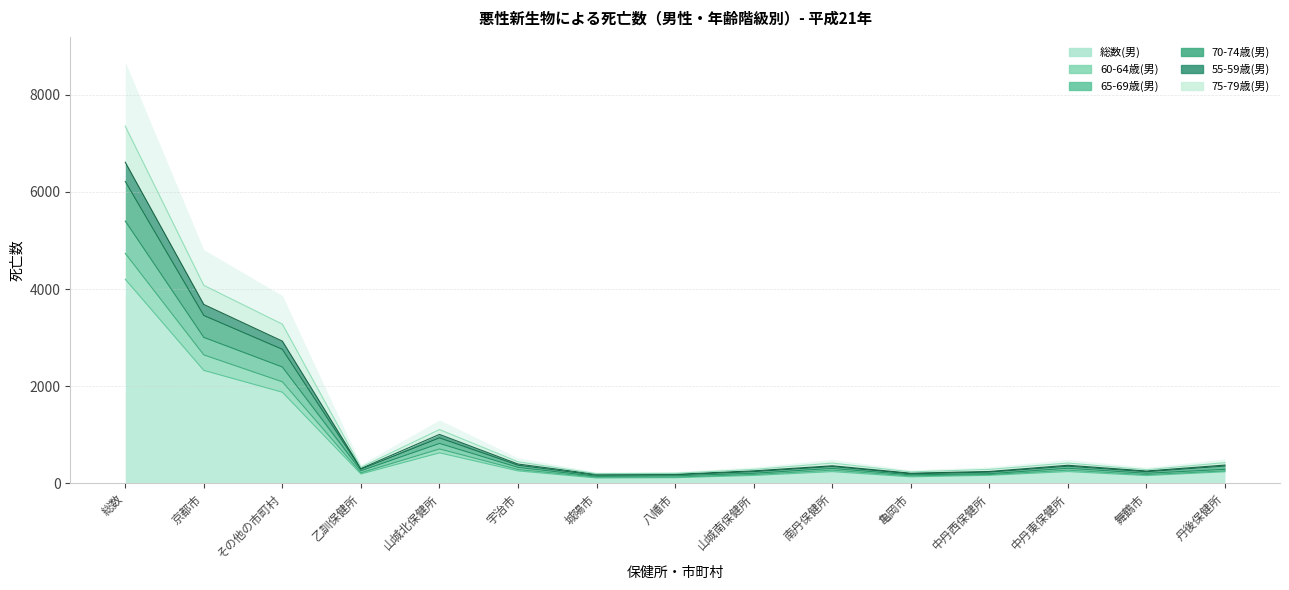

What are all the series names shown in the legend?

総数(男), 60-64歳(男), 65-69歳(男), 70-74歳(男), 55-59歳(男), 75-79歳(男)